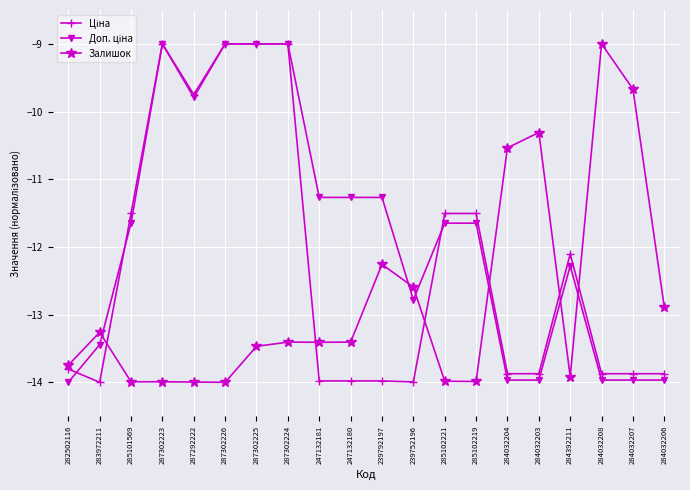

What is the total value across all series at 287302223?

-32.0